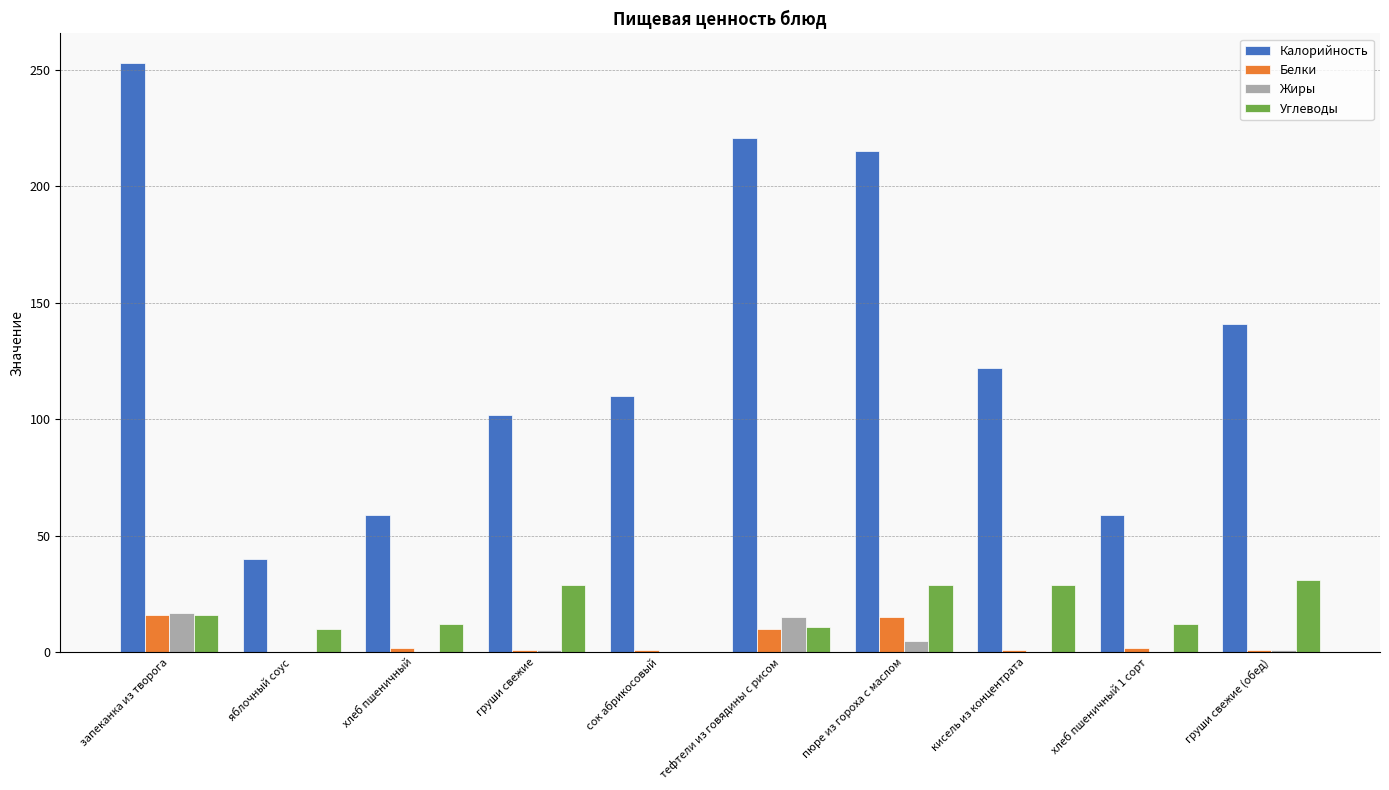

True or false: Калорийность has a value of 102 at груши свежие.

True